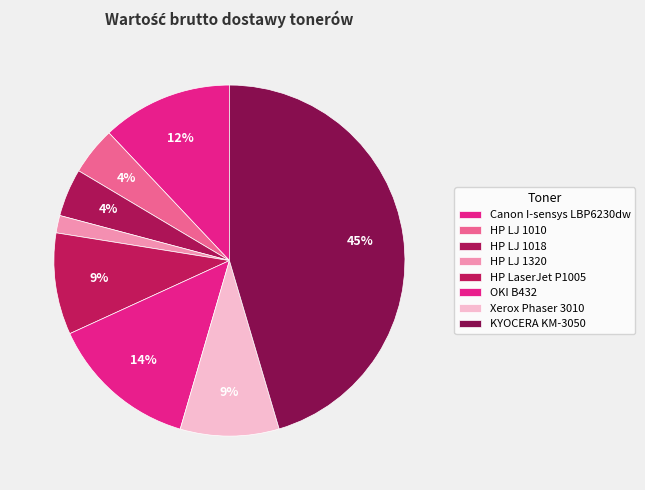

Rank the categories by value from lowest to highest.

HP LJ 1320, HP LJ 1010, HP LJ 1018, Xerox Phaser 3010, HP LaserJet P1005, Canon I-sensys LBP6230dw, OKI B432, KYOCERA KM-3050